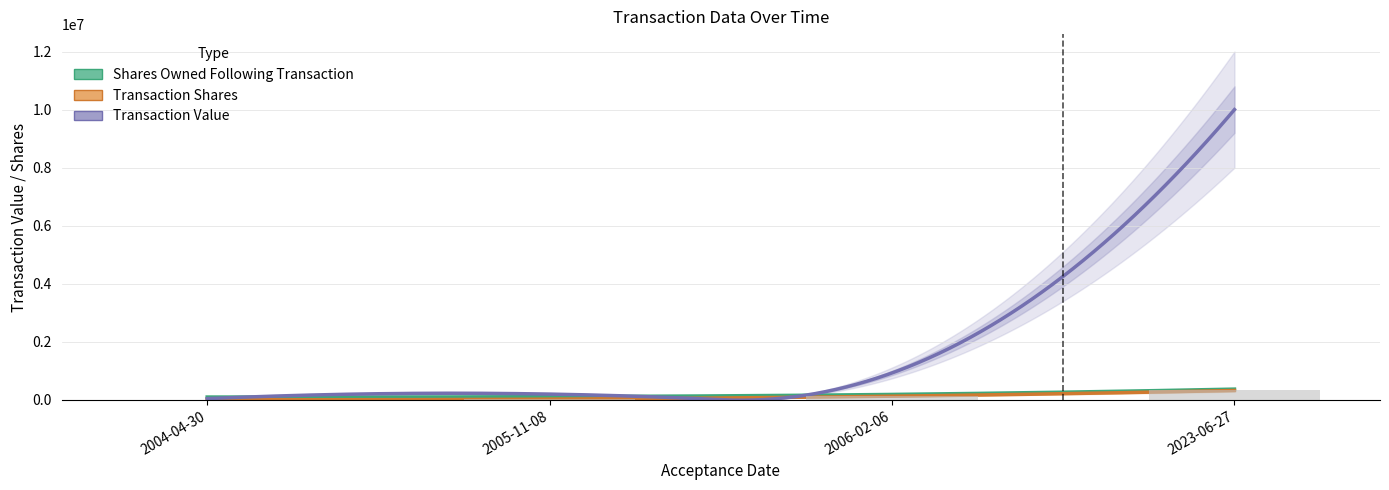

Does the chart contain stacked bars?

No